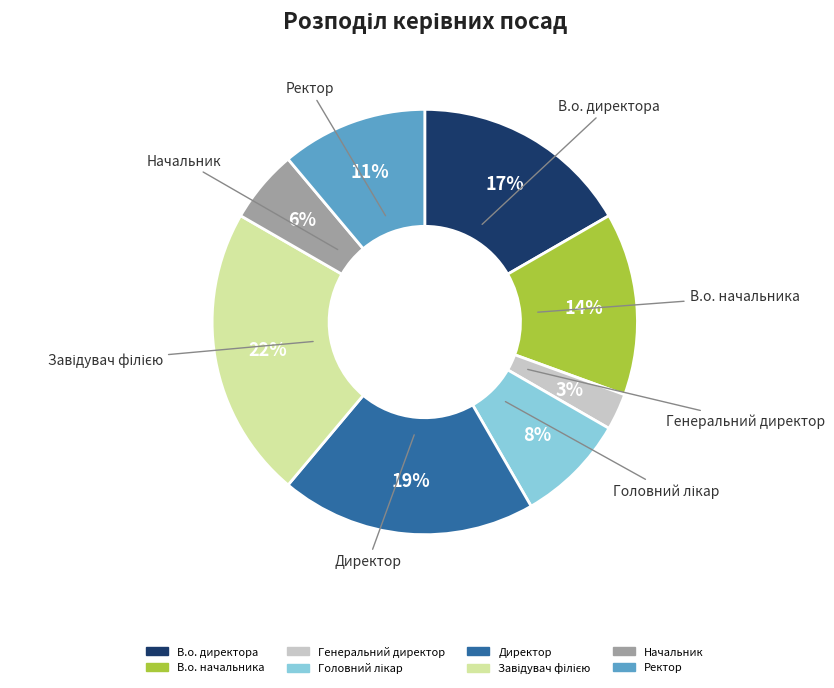

Does В.о. начальника account for over 50% of the chart?

No